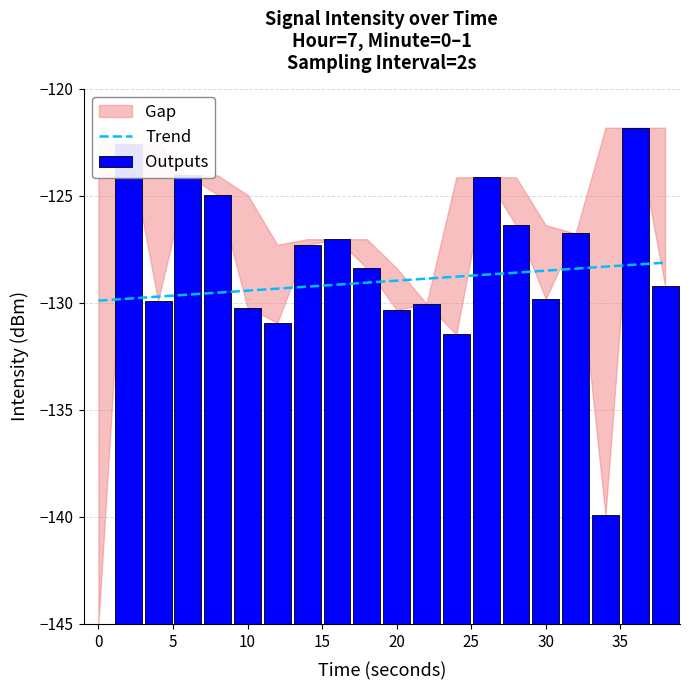

The Trend series shows -128.5 at 30. True or false?

True